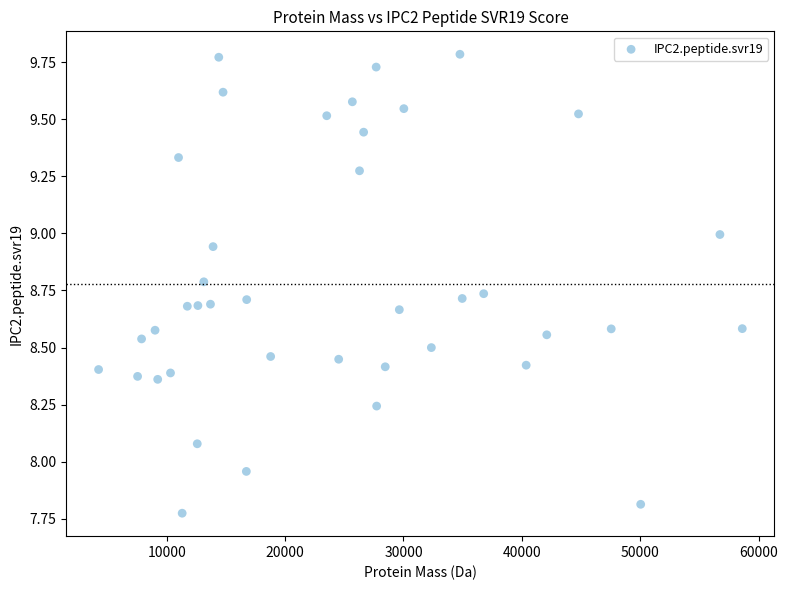

What is the range of Y values (max minus min)?

2.0